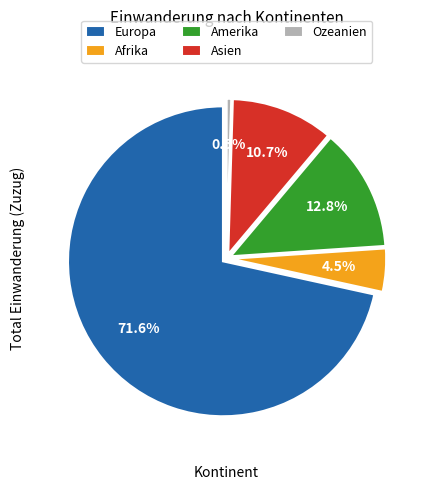

To the nearest percent, what is the combined percentage of Europa and Afrika?

76%